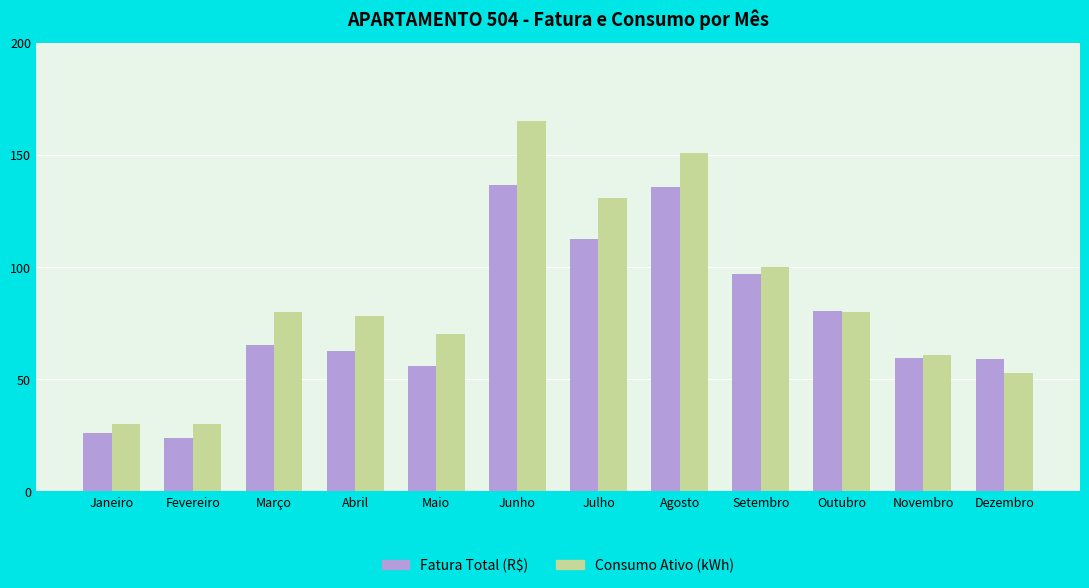

What is the difference between the maximum and minimum values in the Fatura Total (R$) series?

112.6